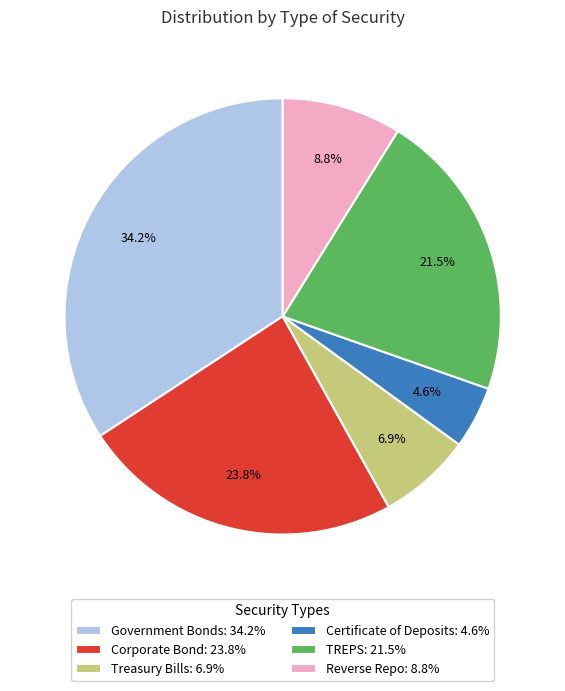

What is the ratio of the value at Reverse Repo to the value at TREPS?

0.4